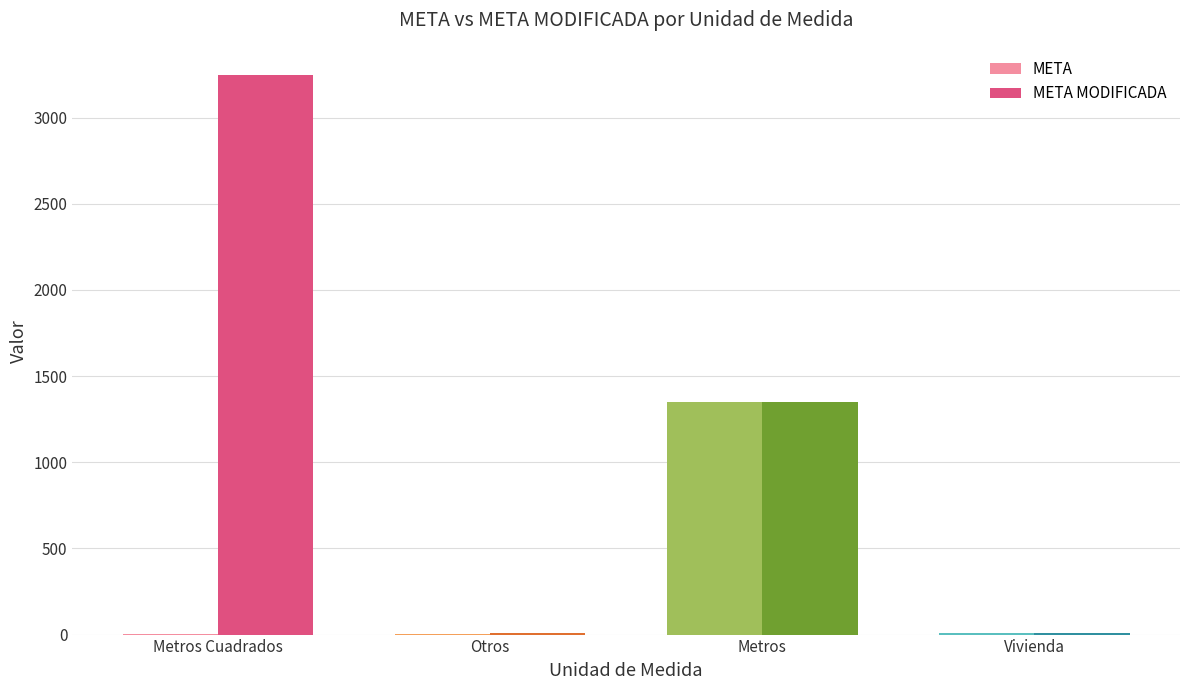

True or false: META MODIFICADA has a value of 721 at Metros Cuadrados.

False